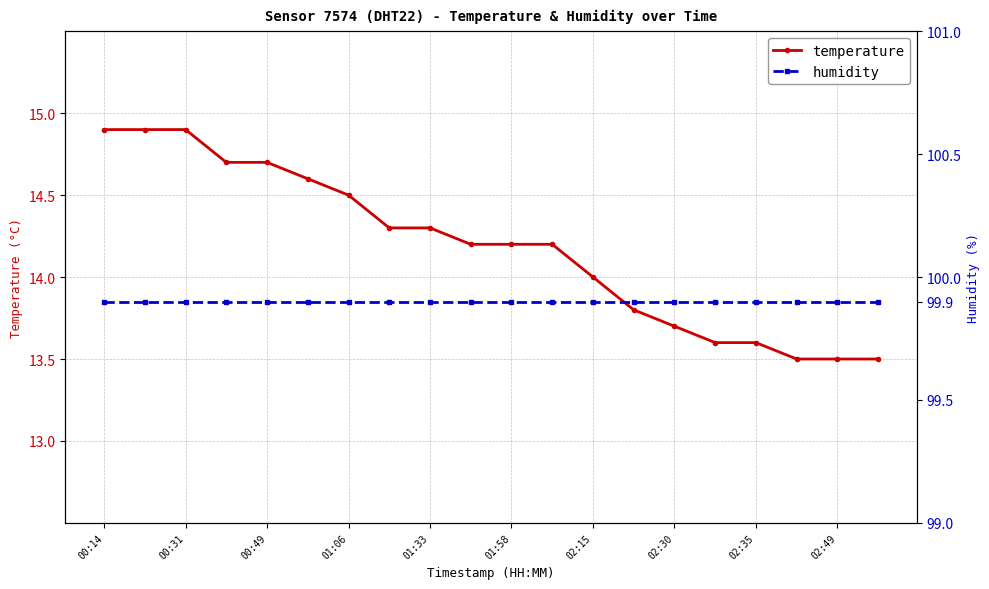

What is the value of the humidity point at the 17th from the left?

99.9